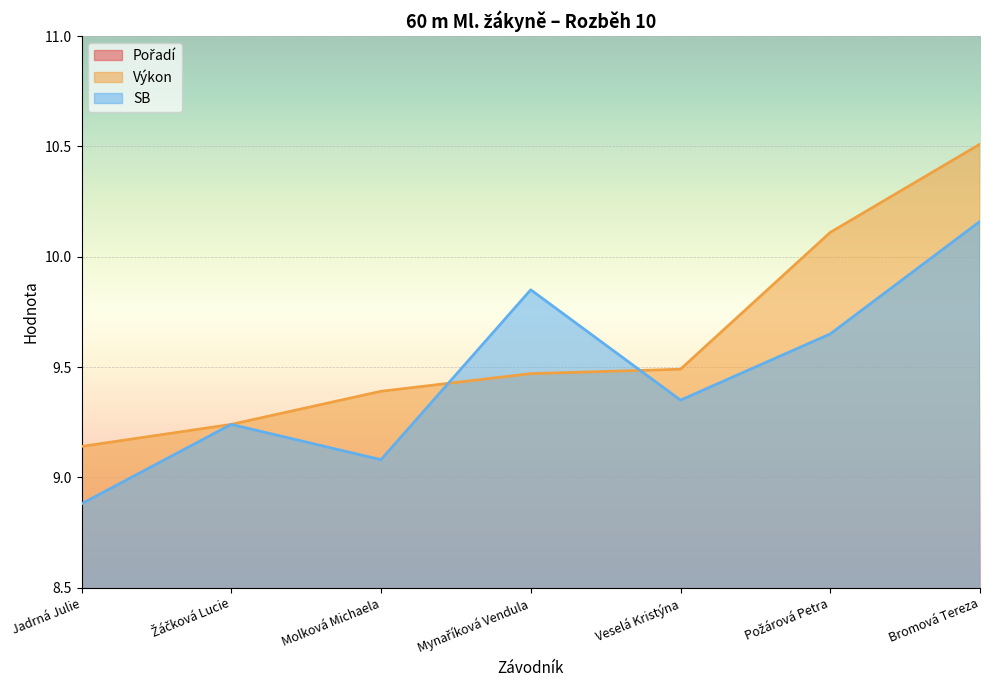

Where is Výkon nearest to the value 9?

Jadrná Julie